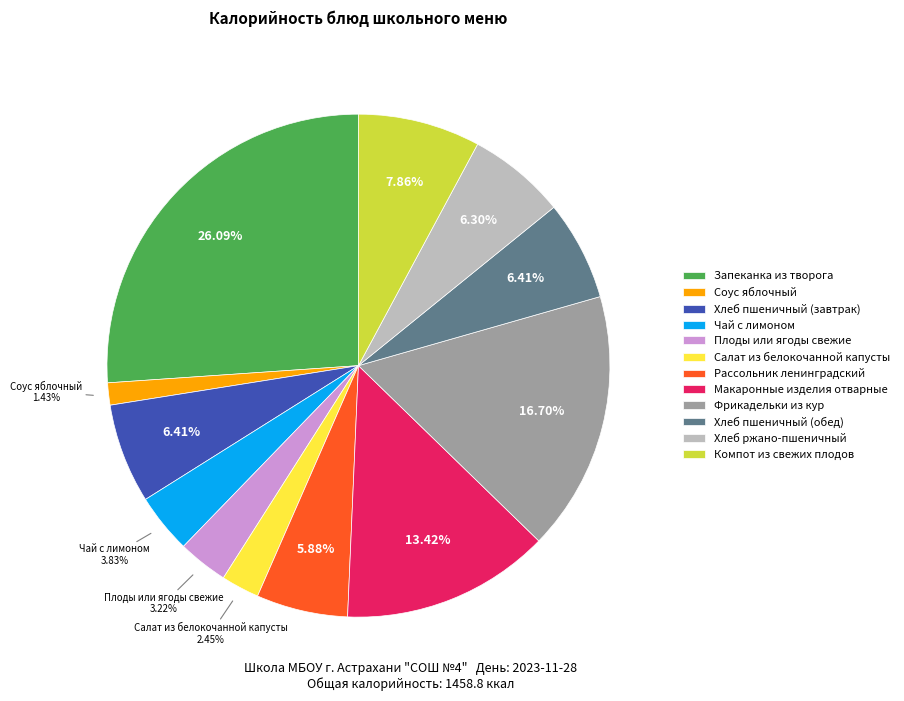

Does Хлеб пшеничный (завтрак) represent more than half of the total?

No